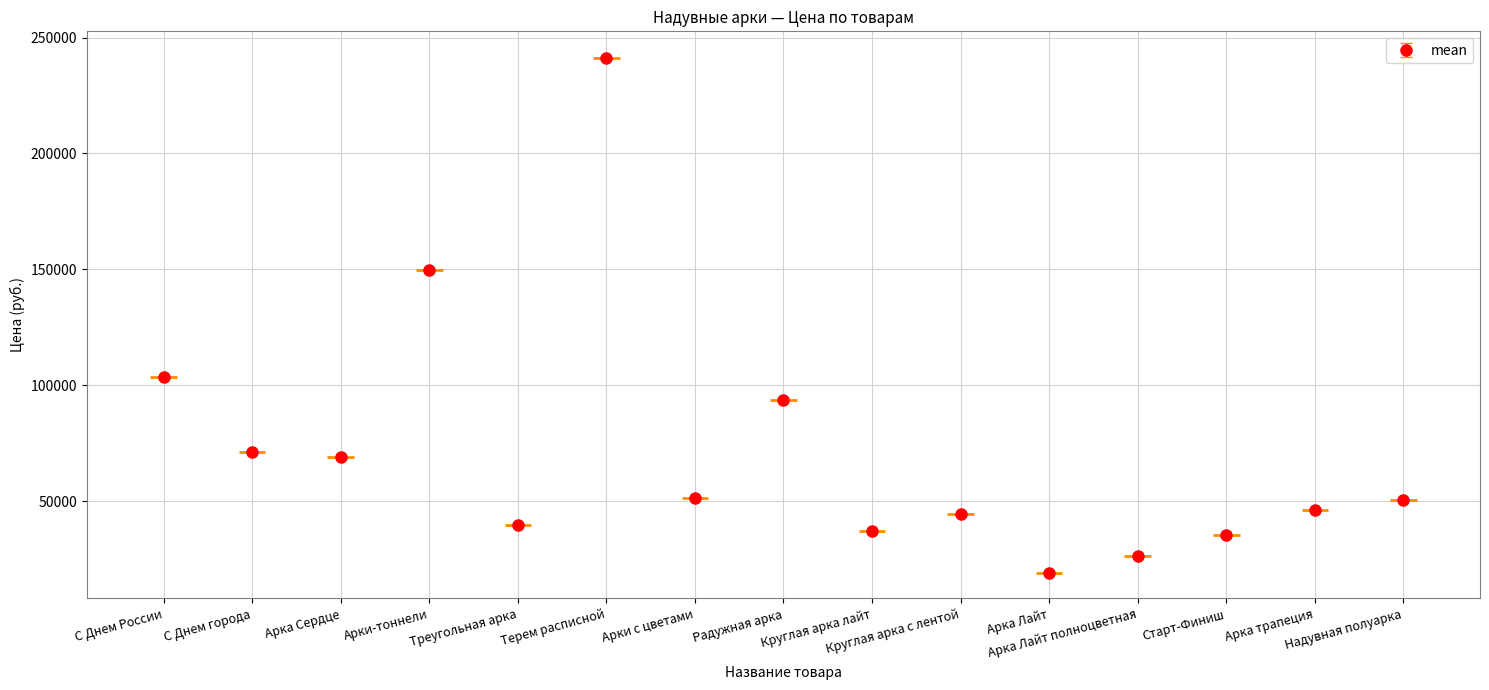

The value at Арка Лайт полноцветная is 26200. True or false?

True